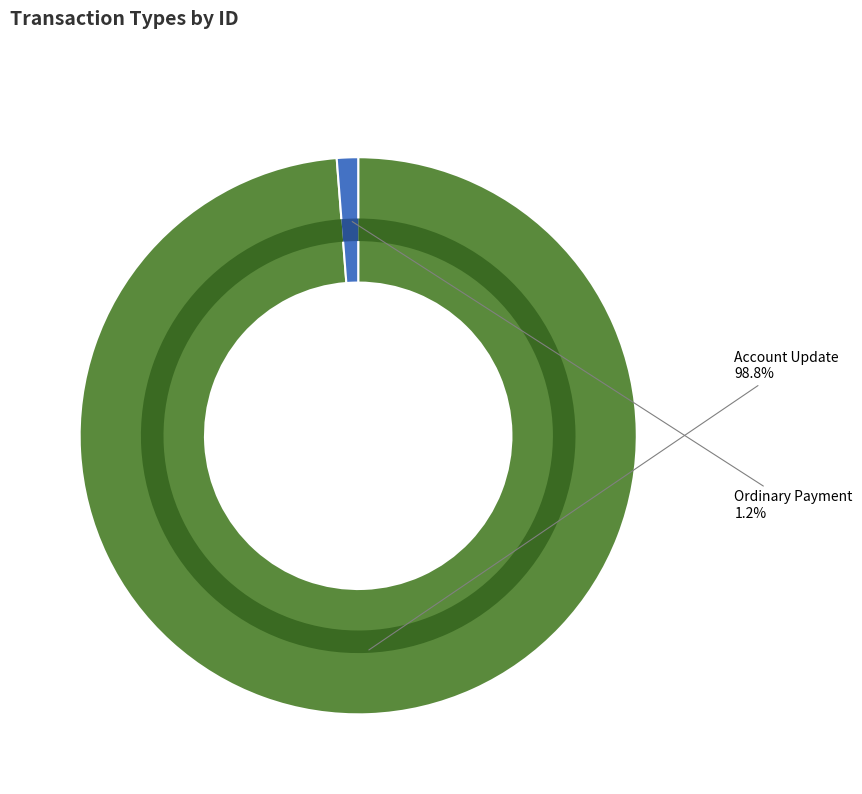

Which slice is the largest?

Account Update